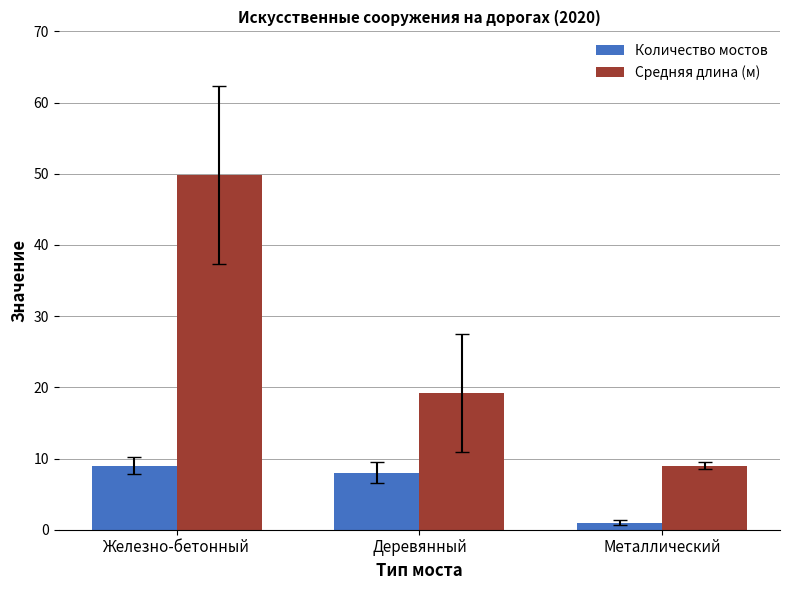

How many groups of bars are there?

3